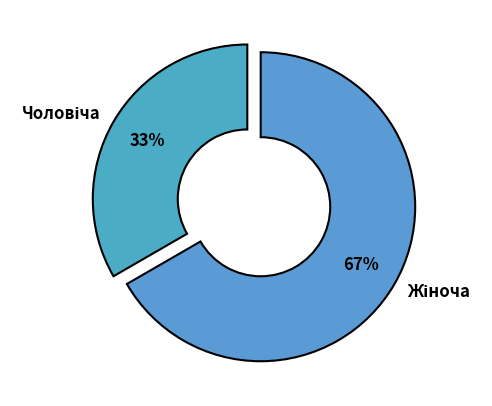

To the nearest percent, what is the average slice percentage?

50%